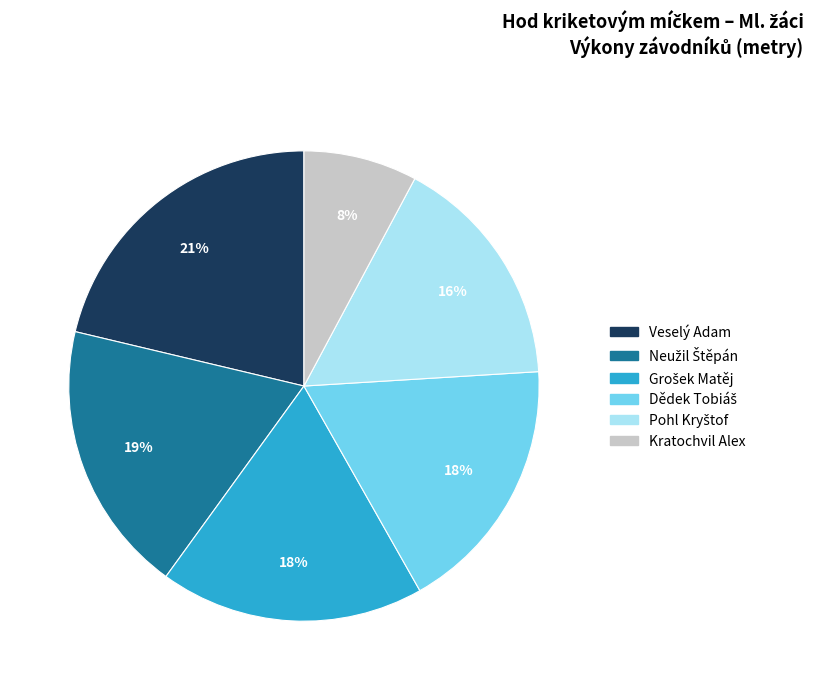

To the nearest percent, what is the average slice percentage?

17%